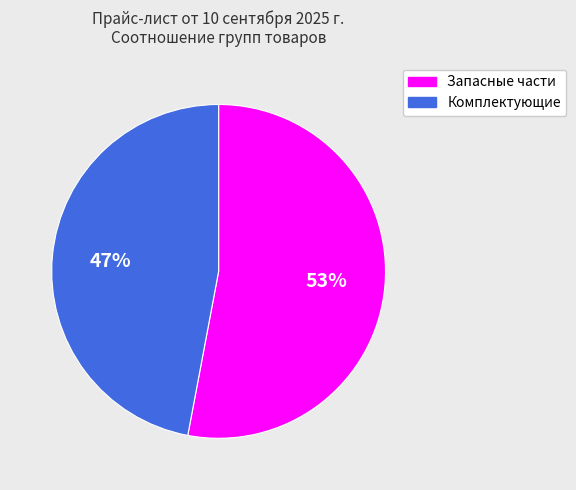

To the nearest percent, what is the difference between the largest and smallest slice percentages?

6%